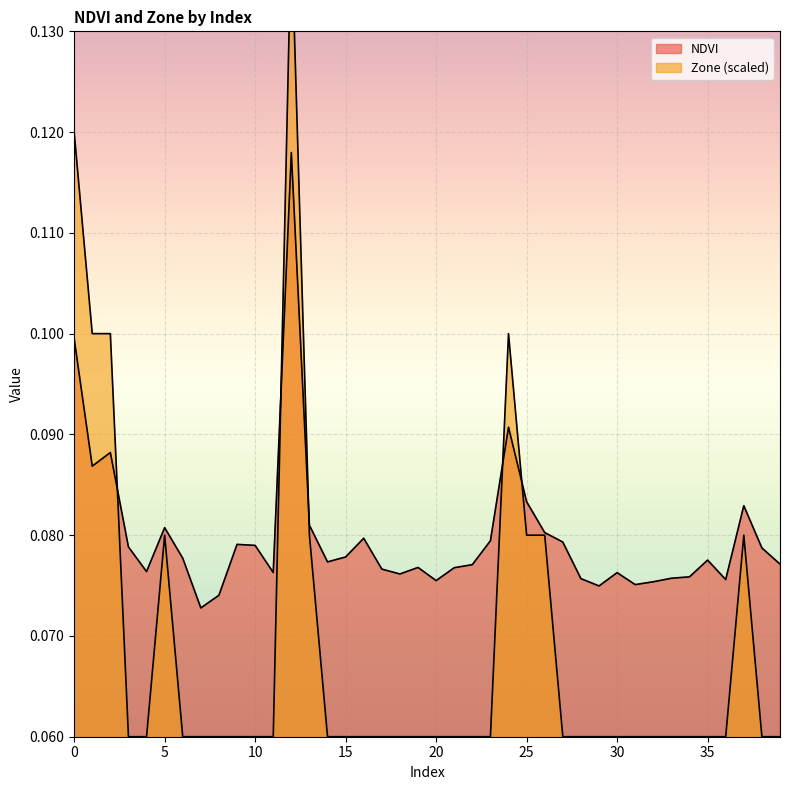

Which label corresponds to the smallest value in the chart?

3